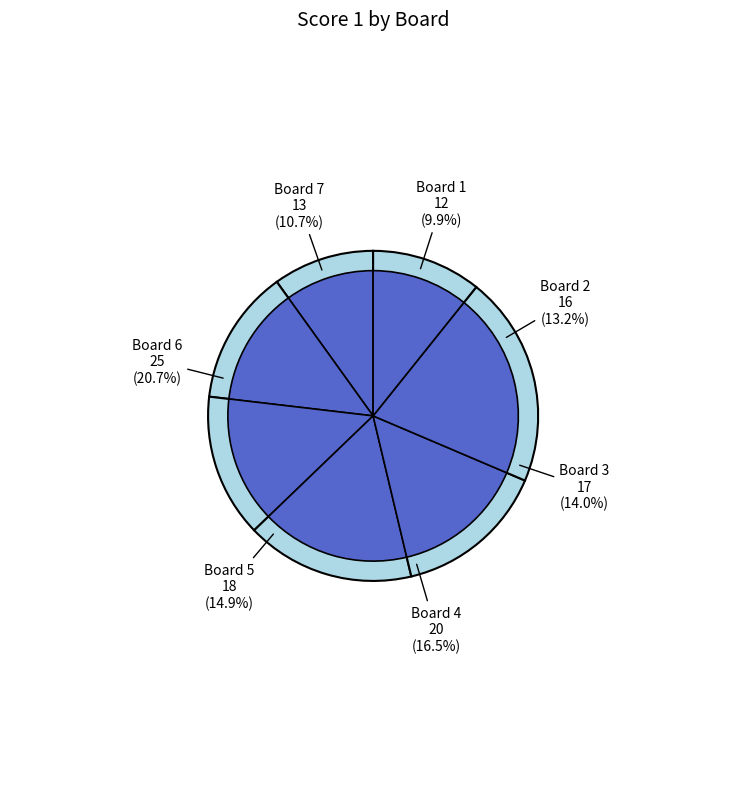

Is it true that 6 is 10% of the pie?

False